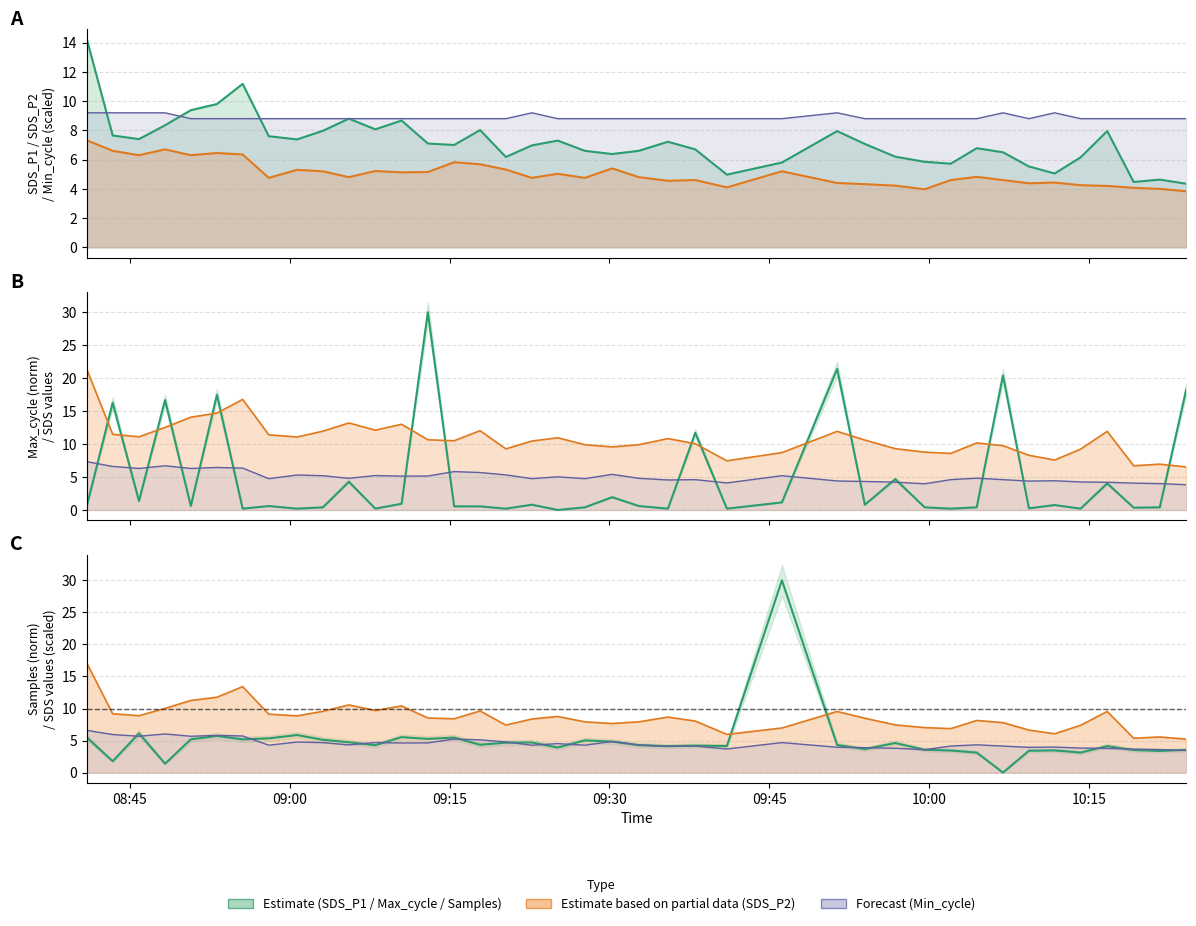

Is the value of Samples (norm) at 24 greater than the value of Max_cycle (norm) at 37?

Yes